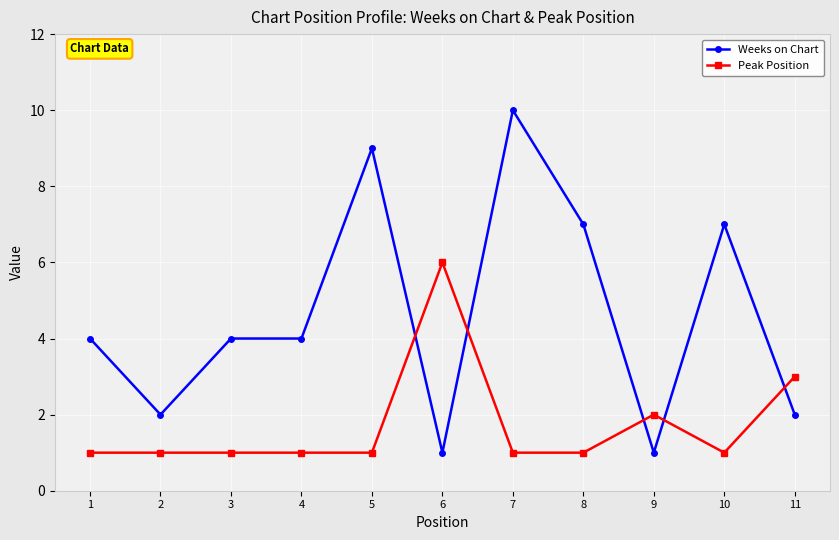

List the series in order of their peak value, lowest first.

Peak Position, Weeks on Chart